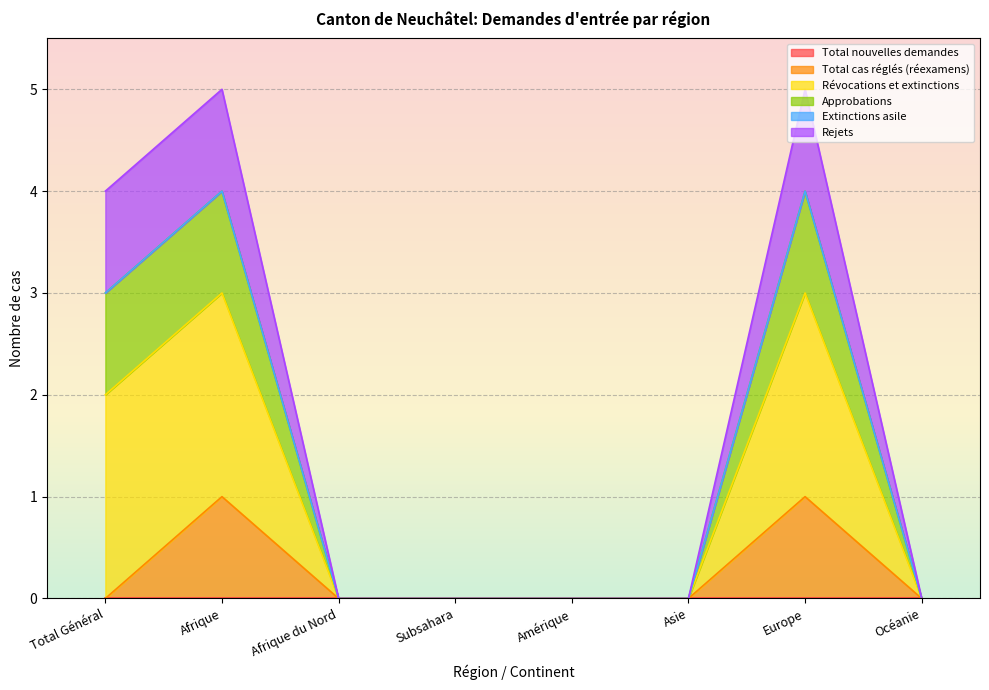

What is the difference between the maximum and minimum values in the Total cas réglés (réexamens) series?

1